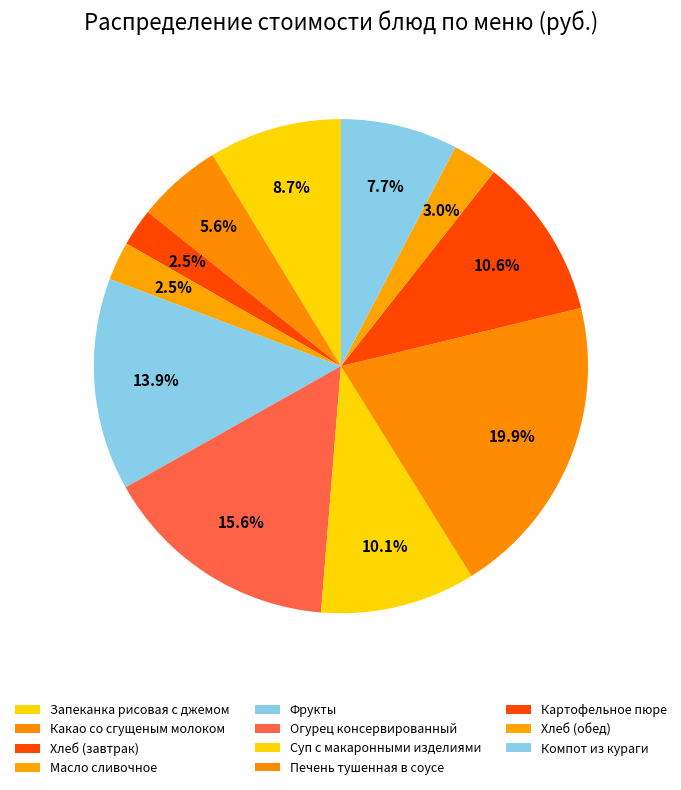

How many segments does this pie chart have?

11